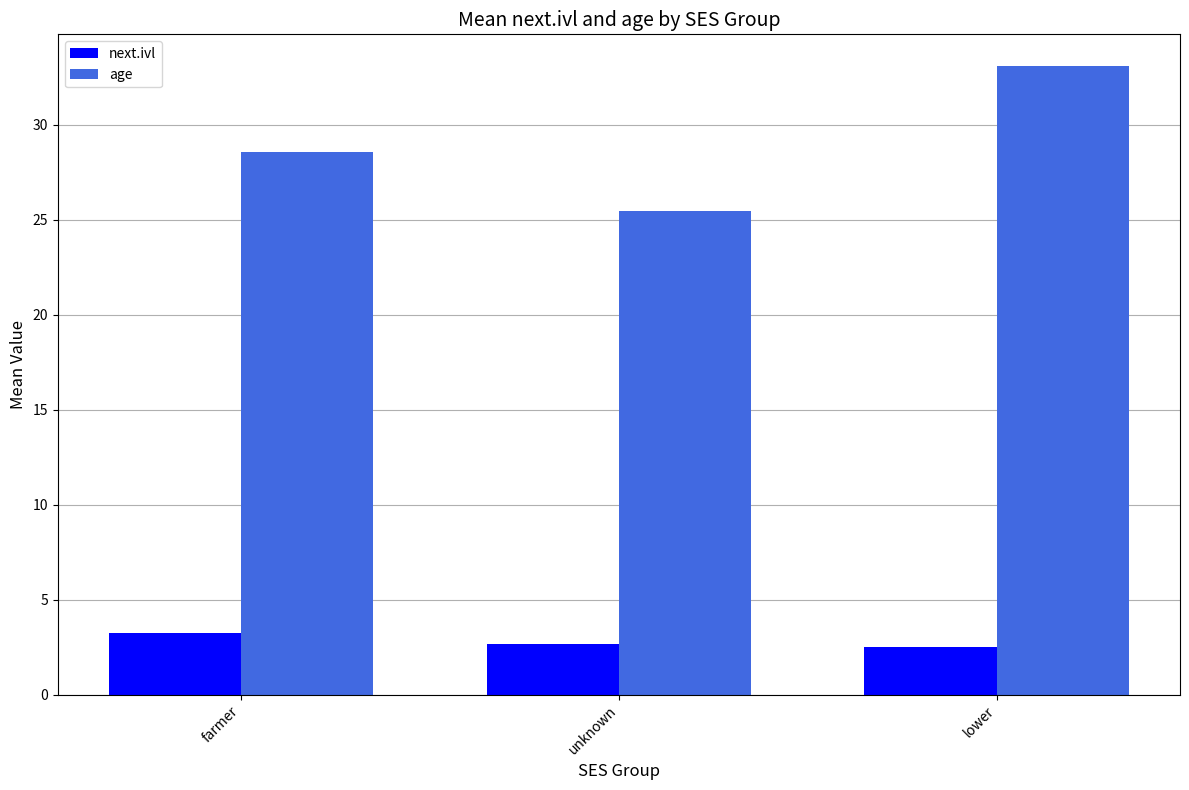

What is the value of the next.ivl bar at the 2nd from the left?

2.7